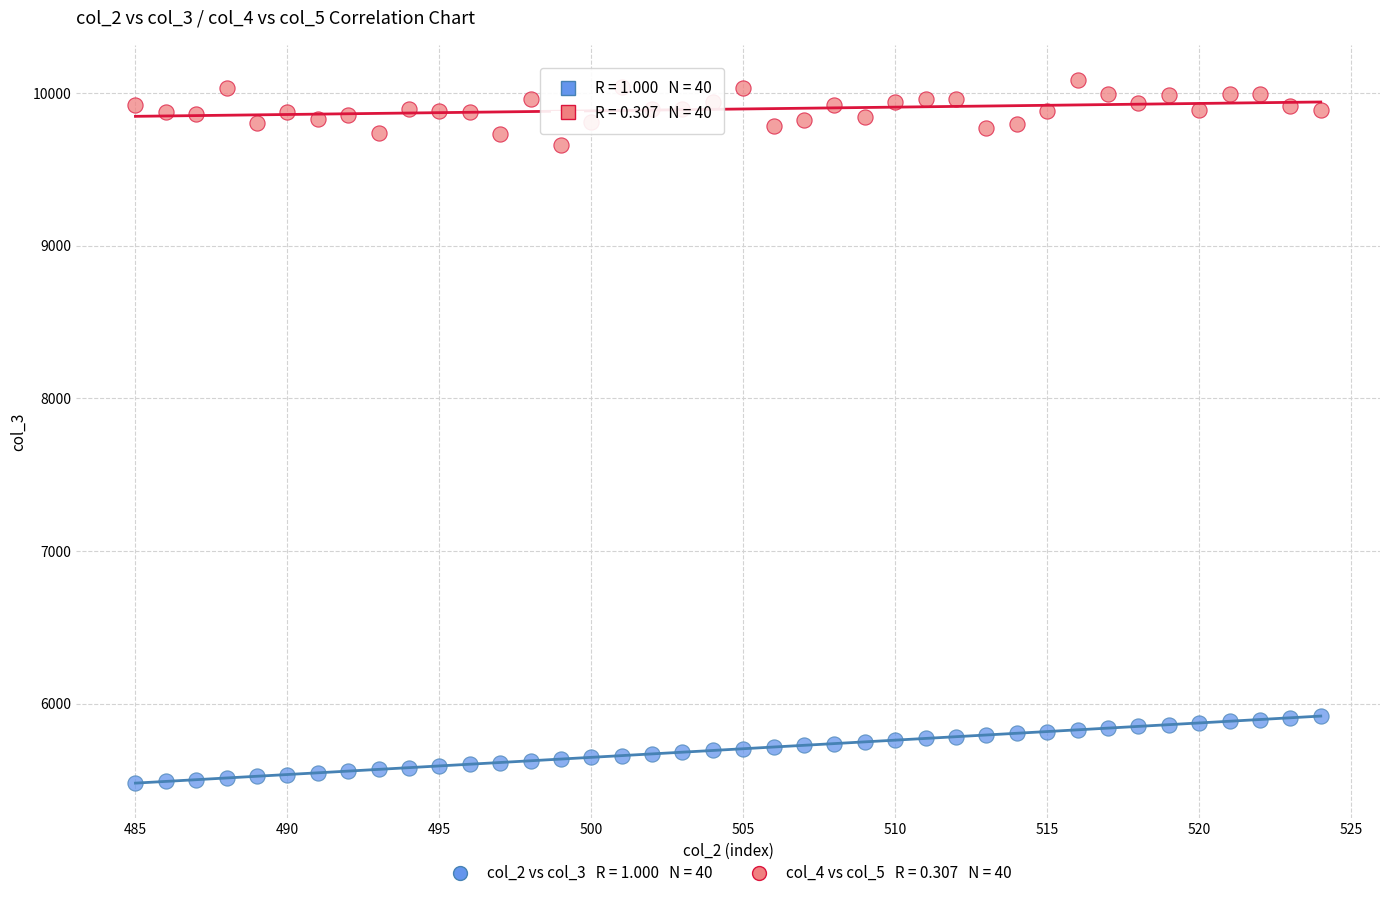

Across all data points, what is the range of Y values (max minus min)?

4610